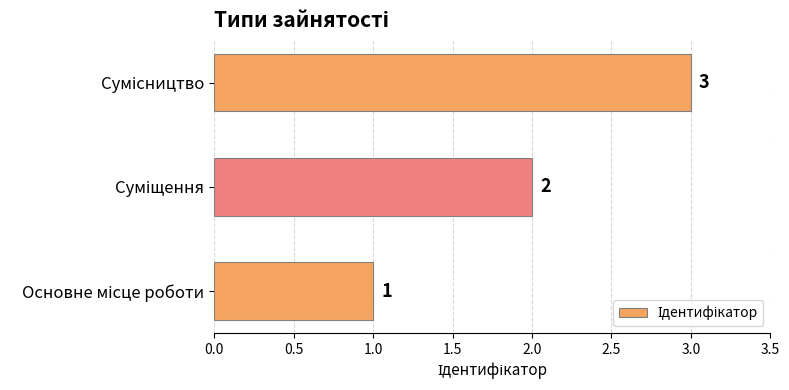

How many values are between 1 and 3?

3